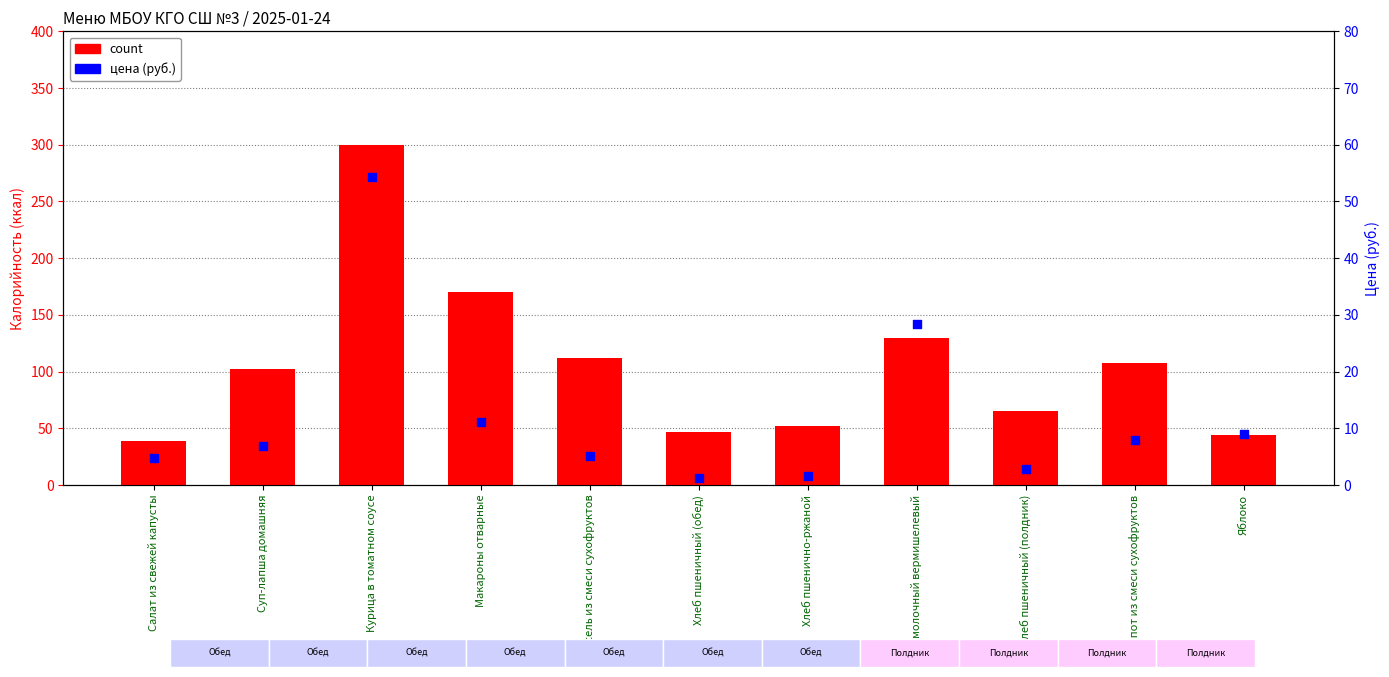

Which series has the largest Y range (max minus min)?

count